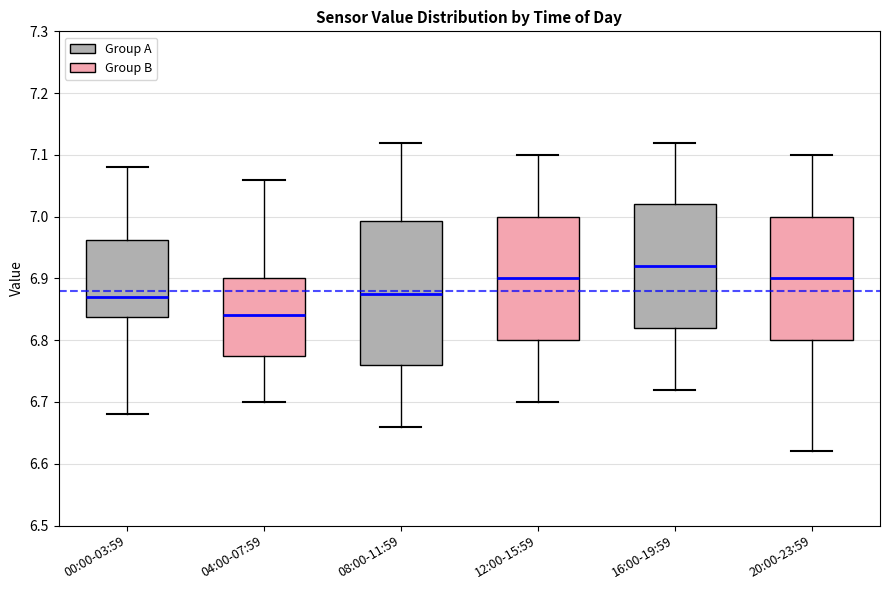

Comparing the boxes themselves (not the whiskers), which one is the tallest?

08:00-11:59